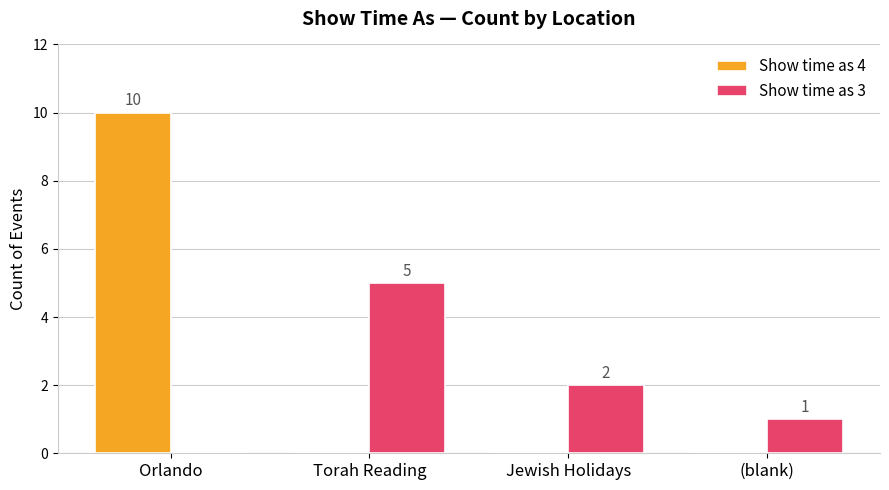

Reading left to right, transcribe all the data shown in this chart.

Show time as 4: 10	0	0	0
Show time as 3: 0	5	2	1